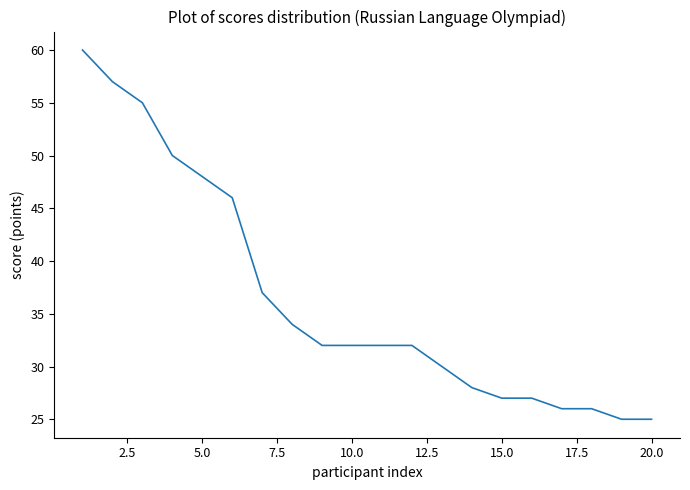

What is the greatest value displayed?

60